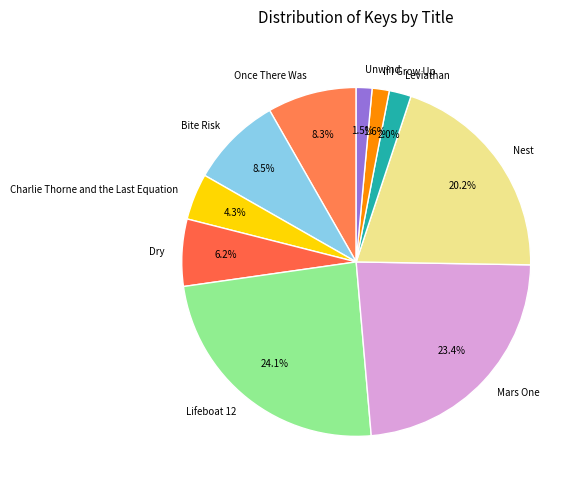

Is the sum of If I Grow Up and Leviathan greater than half?

No